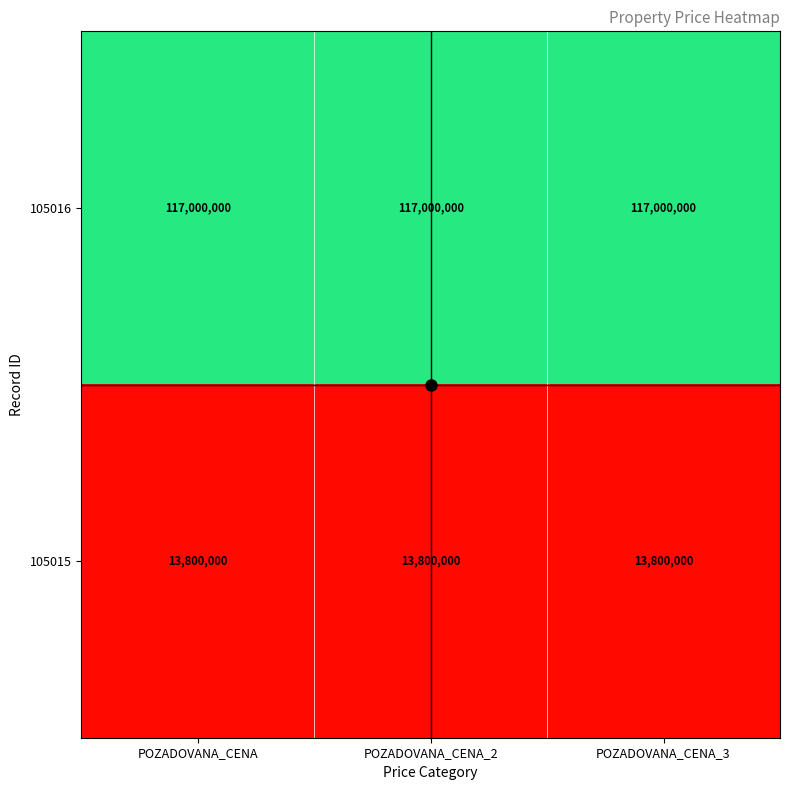

List the series in order of their overall mean, lowest first.

105015, 105016